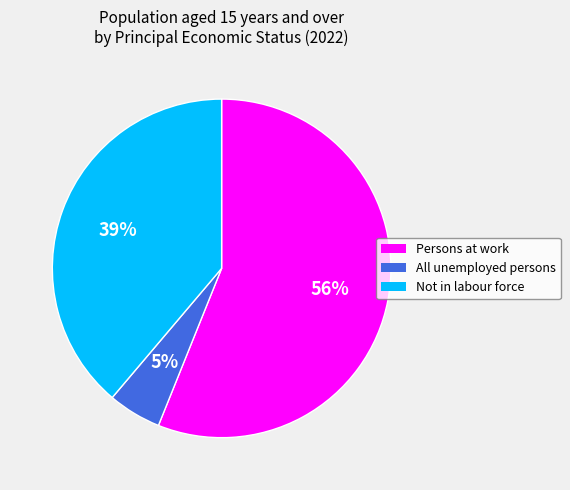

To the nearest percent, what is the combined percentage of All unemployed persons and Persons at work?

61%